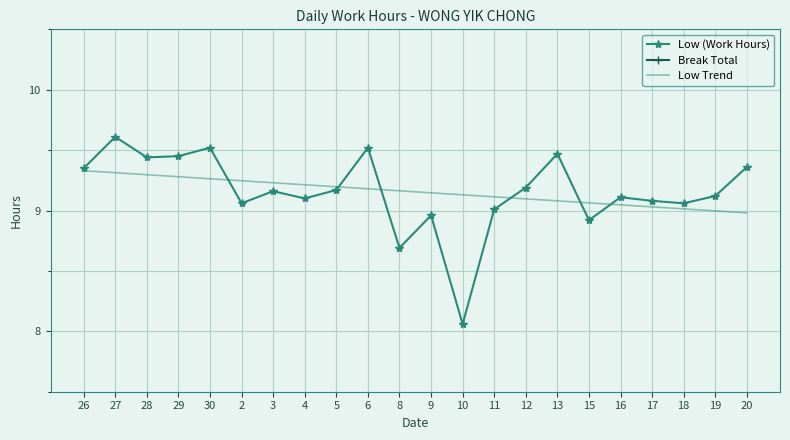

What is the total value across all series at 11?

18.1